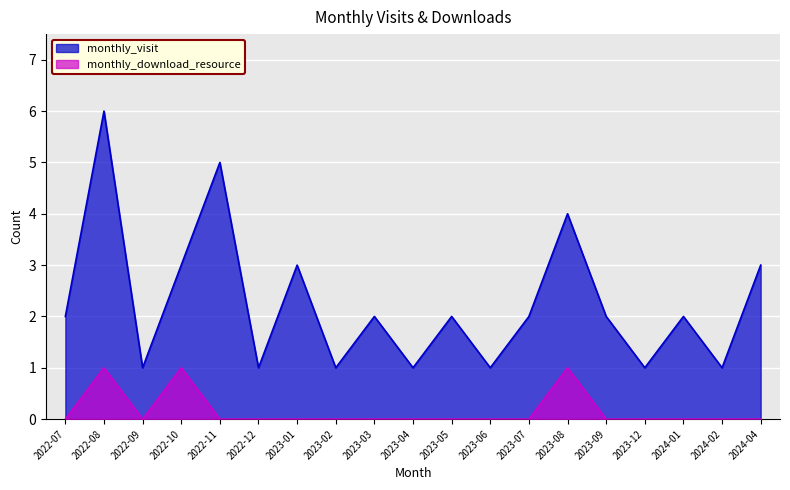

What are all the series names shown in the legend?

monthly_visit, monthly_download_resource